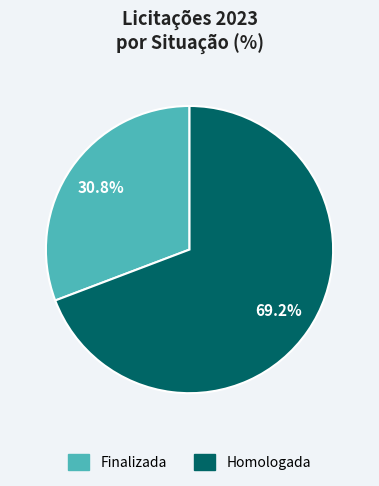

To the nearest percent, what percentage of the pie is Homologada?

69%